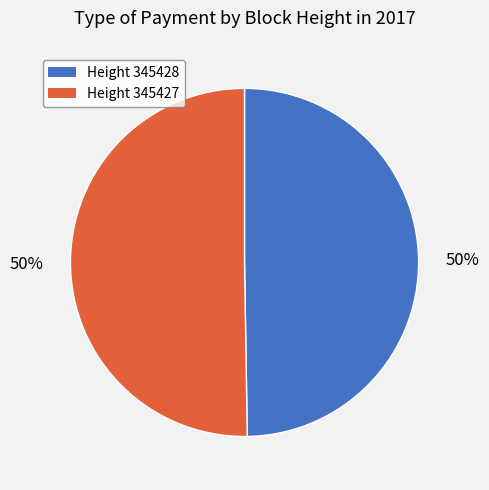

To the nearest percent, what is the average slice percentage?

50%